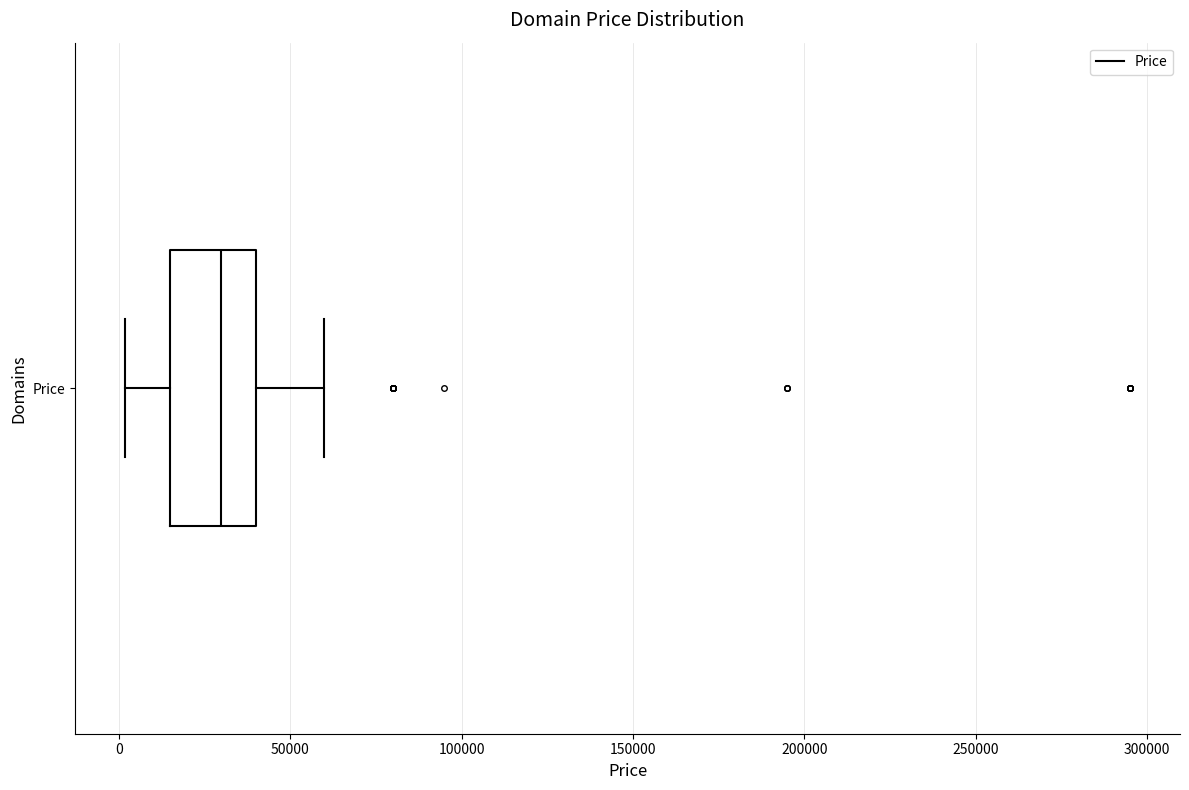

Read this box plot against the x-axis: the position of the median line, the range covered by the box, and the ends of both whiskers. The values are not printed on the chart, so give them approximately, as read against the axis.

median 30000, box 15000 to 40000, whiskers 0 to 60000